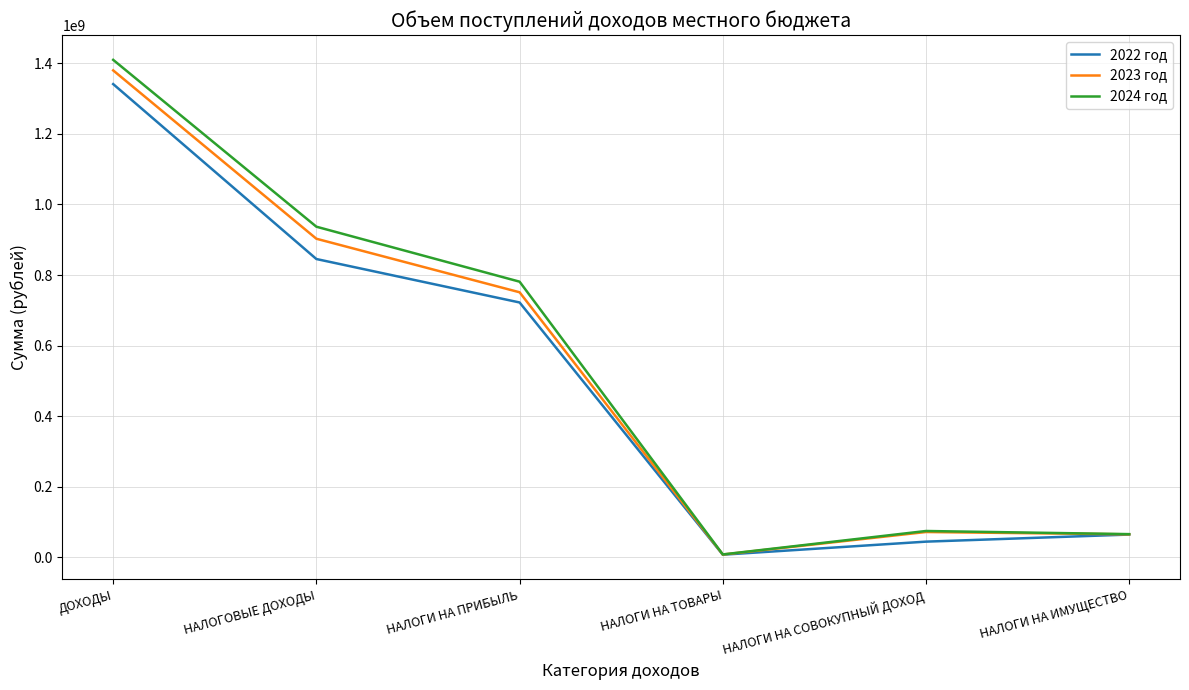

At how many categories does at least one series exceed 539979801?

3